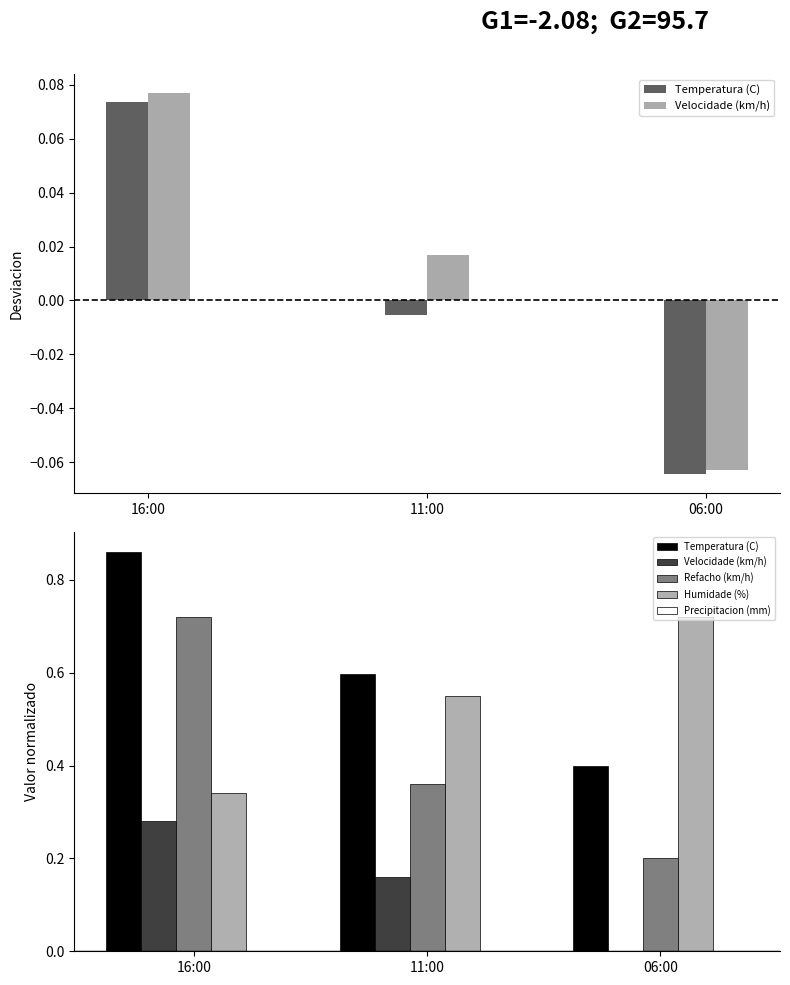

Rank the series by their maximum value, from highest to lowest.

Temperatura (C), Refacho (km/h), Humidade (%), Velocidade (km/h), Precipitacion (mm)